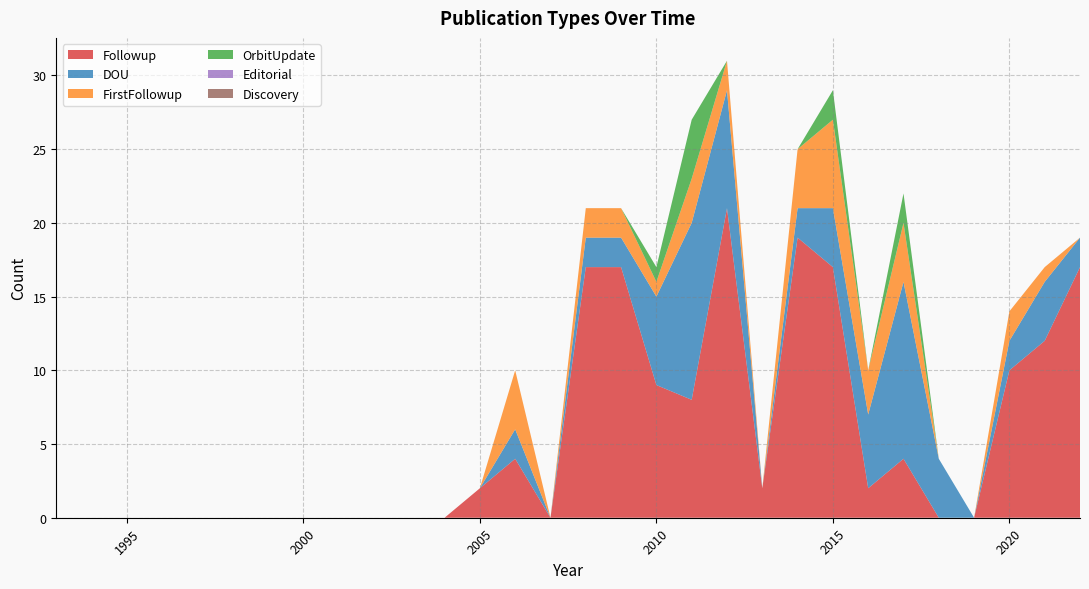

Reading left to right, list all the values displayed in this chart.

Followup: 0	0	0	0	0	0	0	0	0	0	0	0	2	4	0	17	17	9	8	21	2	19	17	2	4	0	0	10	12	17
DOU: 0	0	0	0	0	0	0	0	0	0	0	0	0	2	0	2	2	6	12	8	0	2	4	5	12	4	0	2	4	2
FirstFollowup: 0	0	0	0	0	0	0	0	0	0	0	0	0	4	0	2	2	1	3	2	0	4	6	3	4	0	0	2	1	0
OrbitUpdate: 0	0	0	0	0	0	0	0	0	0	0	0	0	0	0	0	0	1	4	0	0	0	2	0	2	0	0	0	0	0
Editorial: 0	0	0	0	0	0	0	0	0	0	0	0	0	0	0	0	0	0	0	0	0	0	0	0	0	0	0	0	0	0
Discovery: 0	0	0	0	0	0	0	0	0	0	0	0	0	0	0	0	0	0	0	0	0	0	0	0	0	0	0	0	0	0